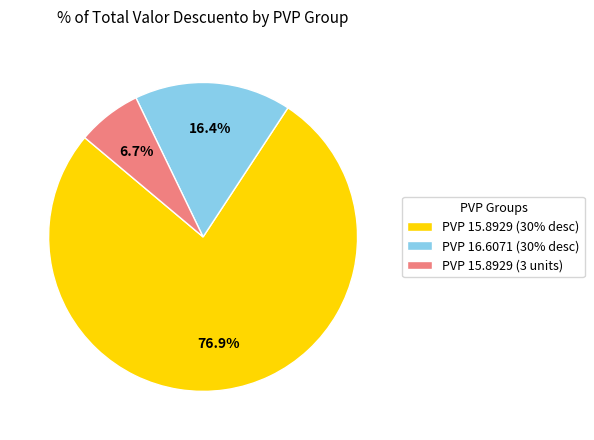

How many segments does this pie chart have?

3